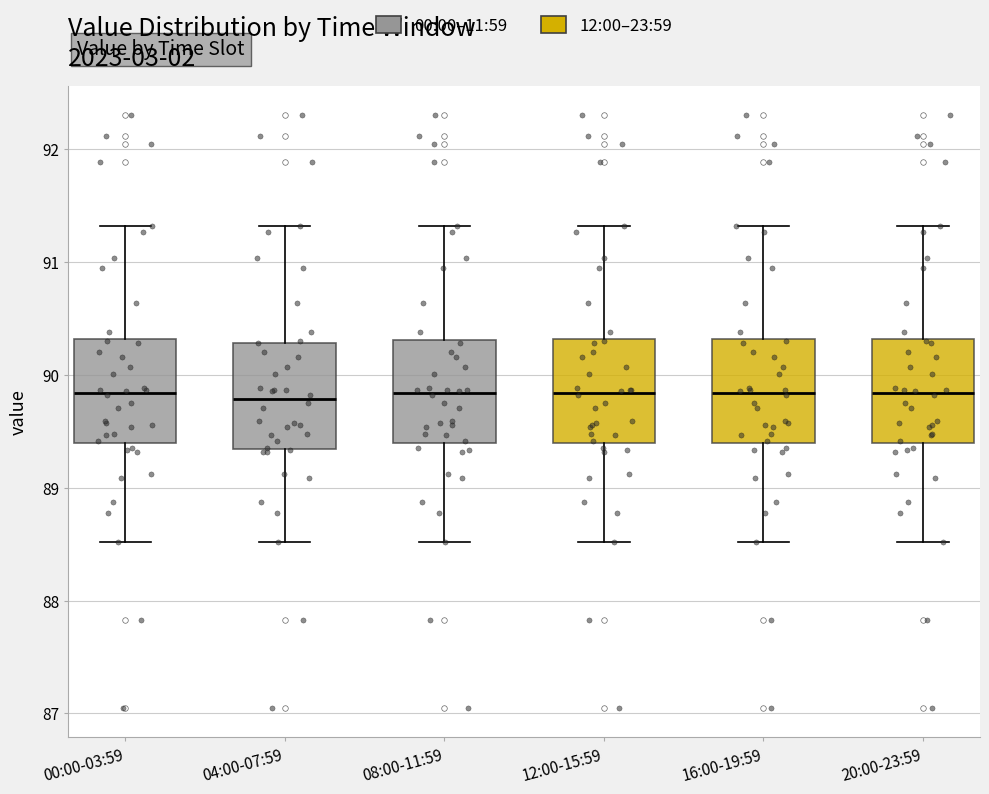

Where does the lower whisker of the box for 16:00-19:59 end on the y-axis? The values are not printed on the chart, so give them approximately, as read against the axis.

88.5